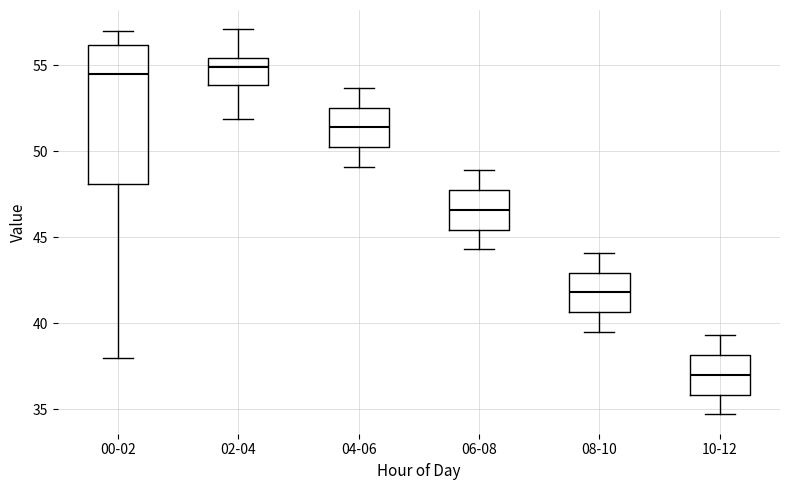

Which box is the tallest, from its lower edge to its upper edge?

00-02